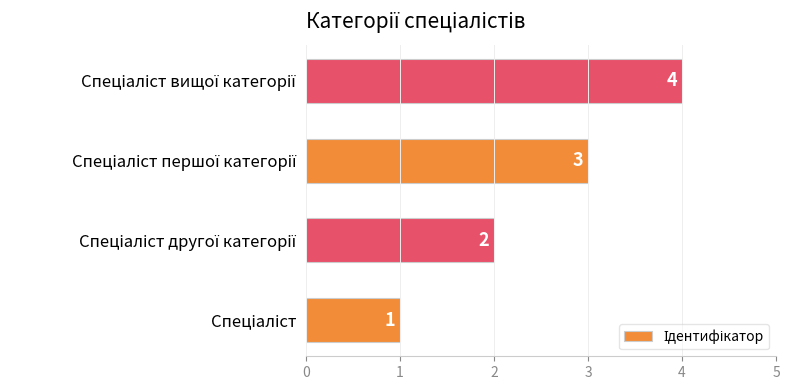

What is the sum of all values?

10